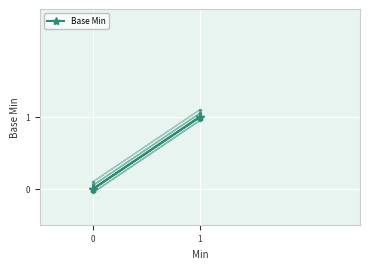

The value at 1 is 1. True or false?

False